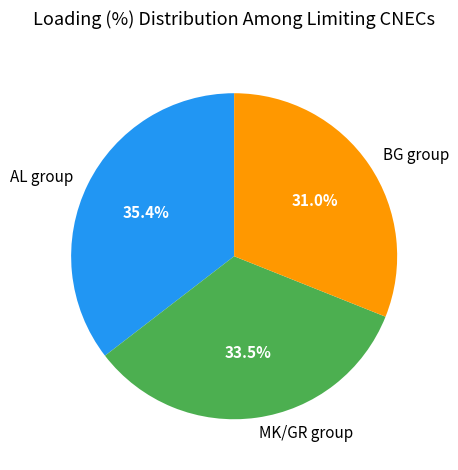

Is there any slice that represents more than half of the pie?

No